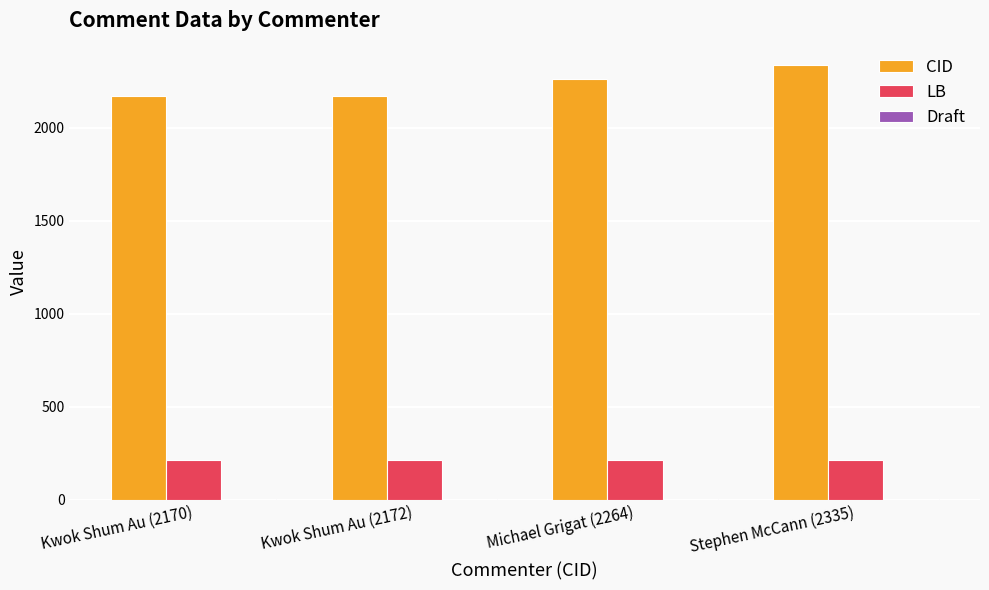

The value of CID at Stephen McCann (2335) is 2335. True or false?

True